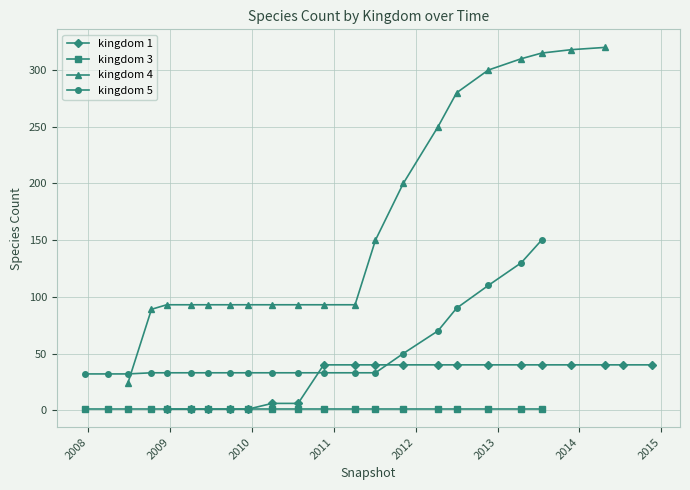

True or false: kingdom 4 has more than 2 points higher than both neighbors.

False